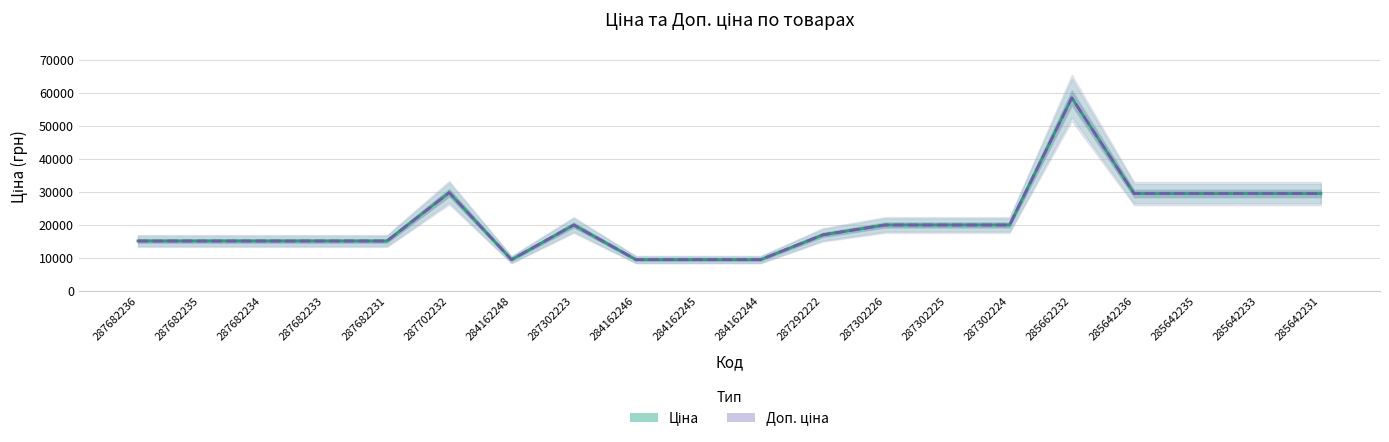

What is the sum of all Доп. ціна values?

416493.0